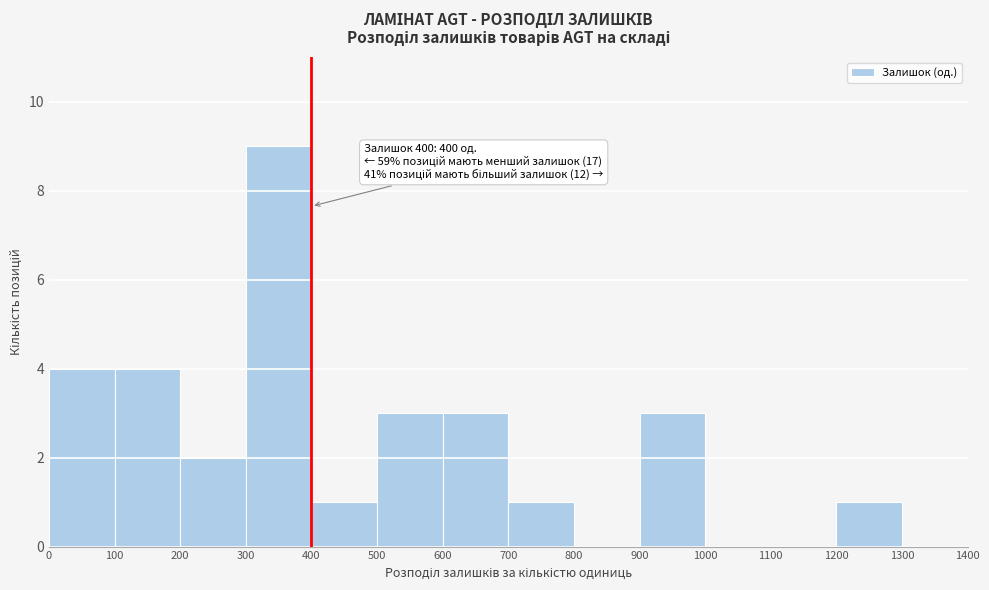

Over which range of the x-axis is the bar tallest?

300 to 400